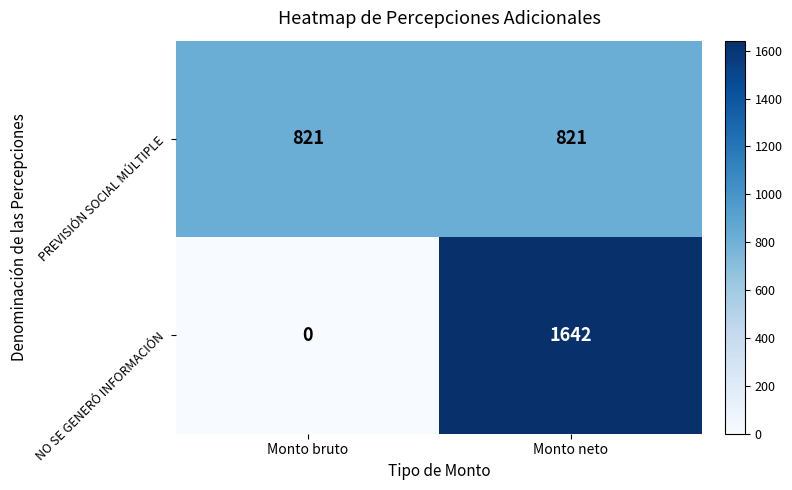

Is it true that NO SE GENERÓ INFORMACIÓN equals -706 at Monto bruto?

False